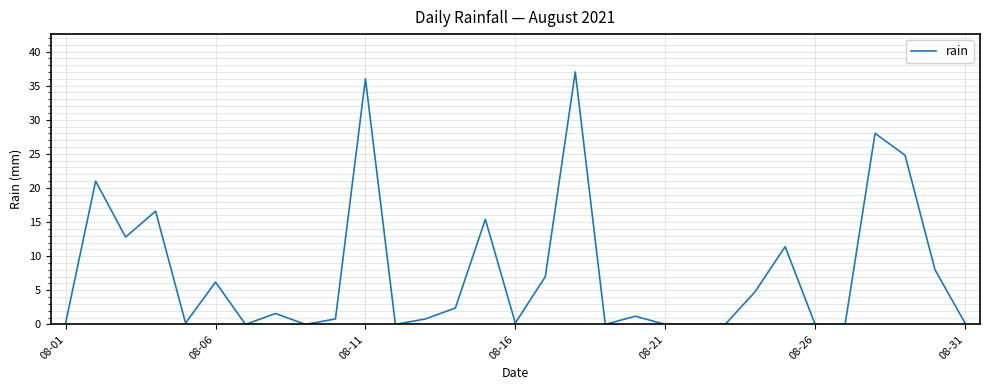

True or false: the data has more than 2 interior local peaks.

True